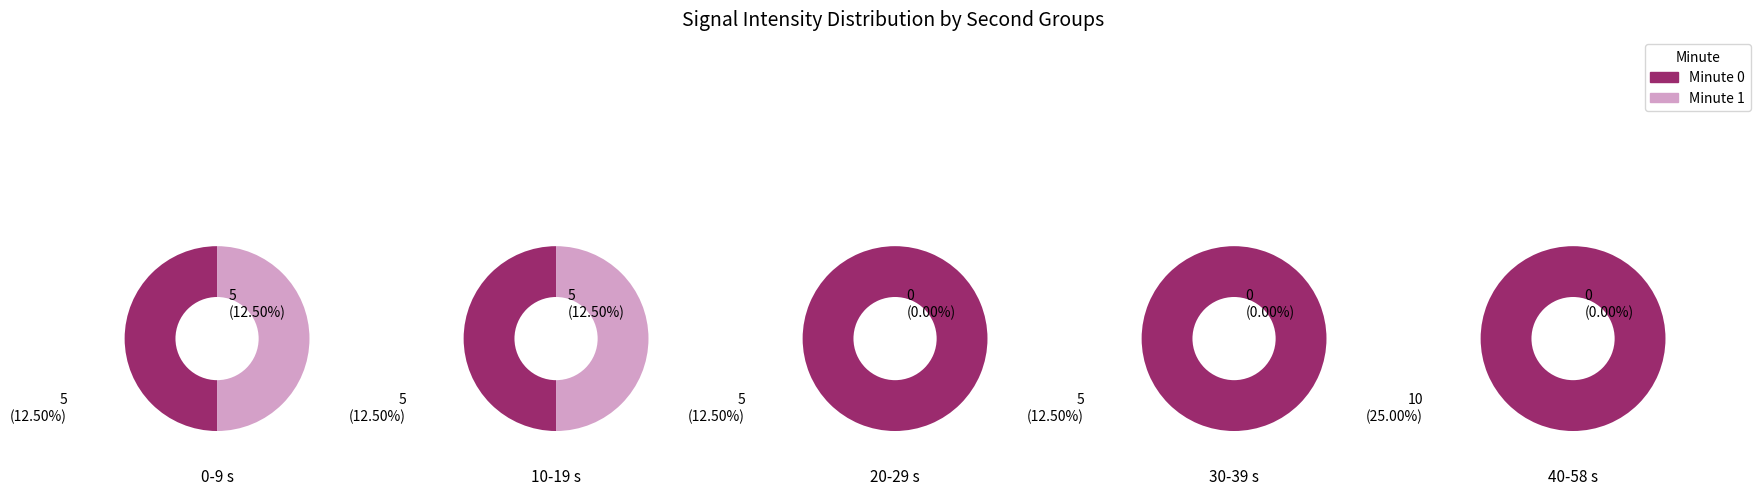

Rank the series at 5 from highest to lowest value.

Minute 0, Minute 1